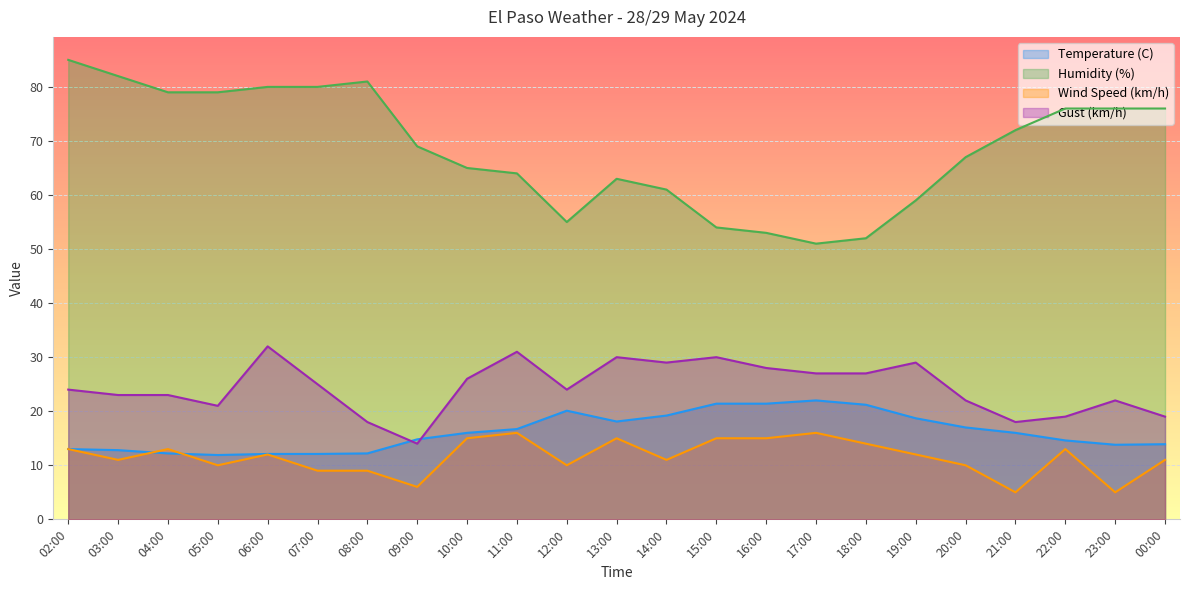

Between 17:00 and 21:00, which series saw the biggest shift?

Humidity (%)